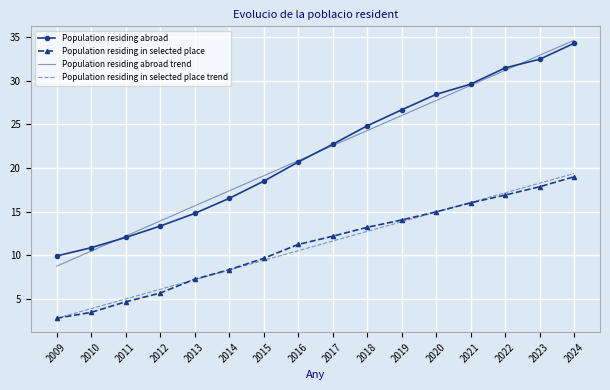

What value does the Population residing abroad series have at 2020?

28.4